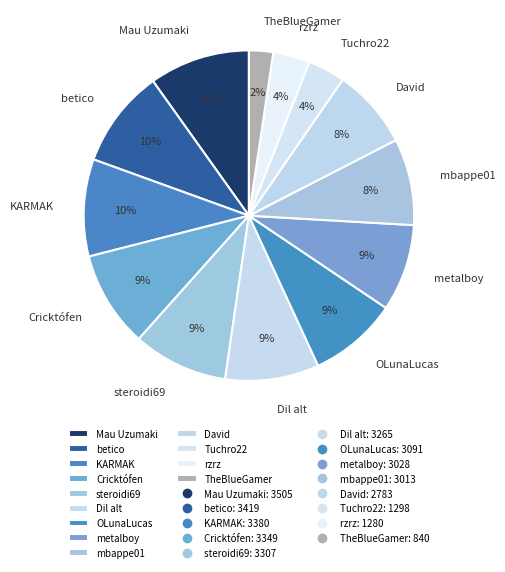

The OLunaLucas slice represents 3% of the pie. True or false?

False